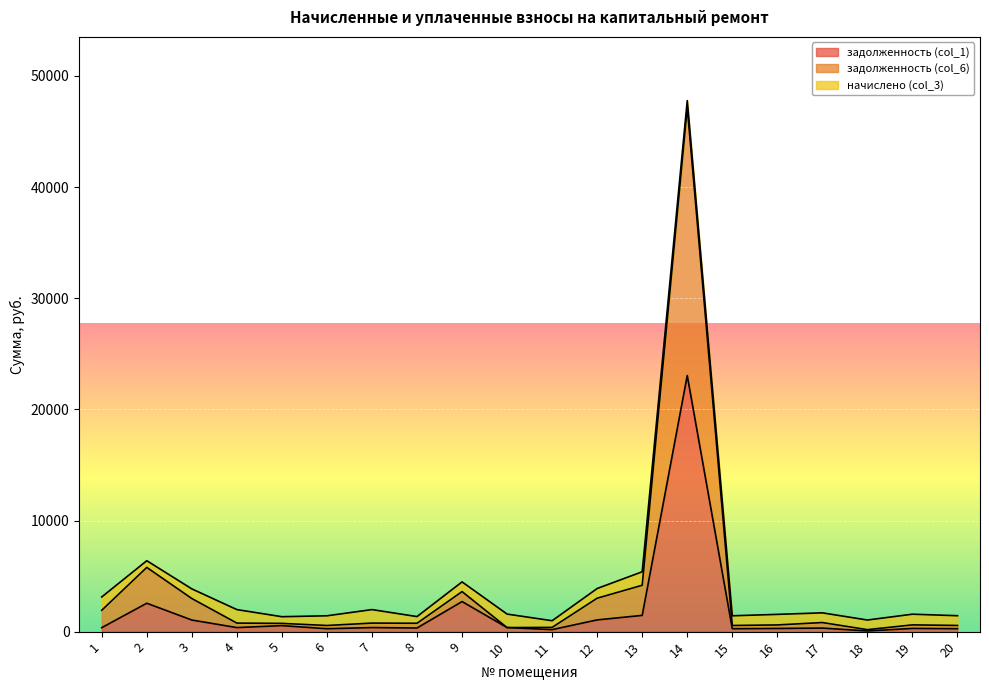

Where is задолженность (col_1) nearest to the value 11552?

9